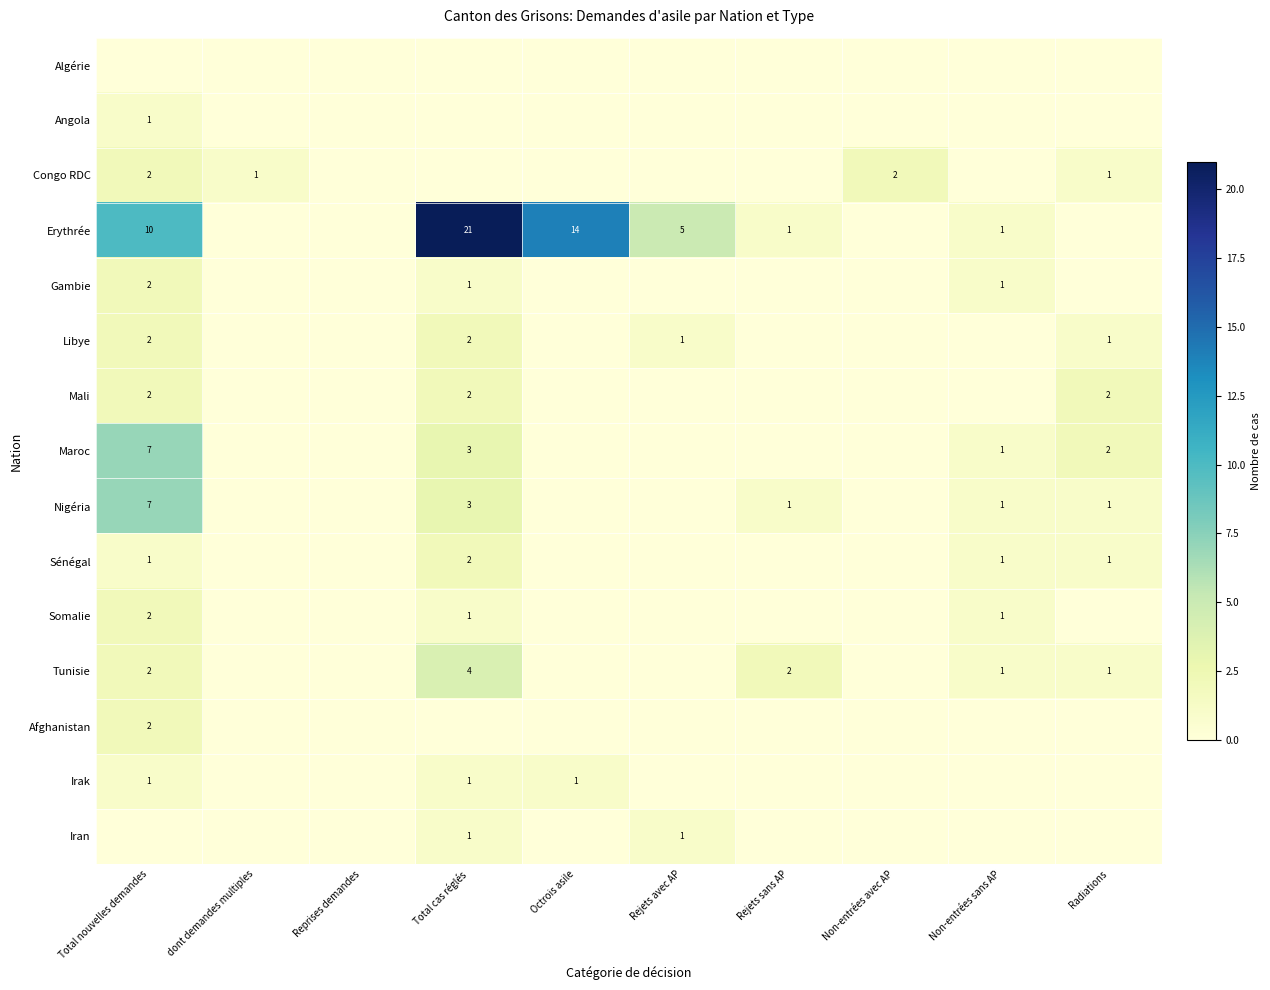

At which category does the chart reach its minimum across all series?

Total nouvelles demandes